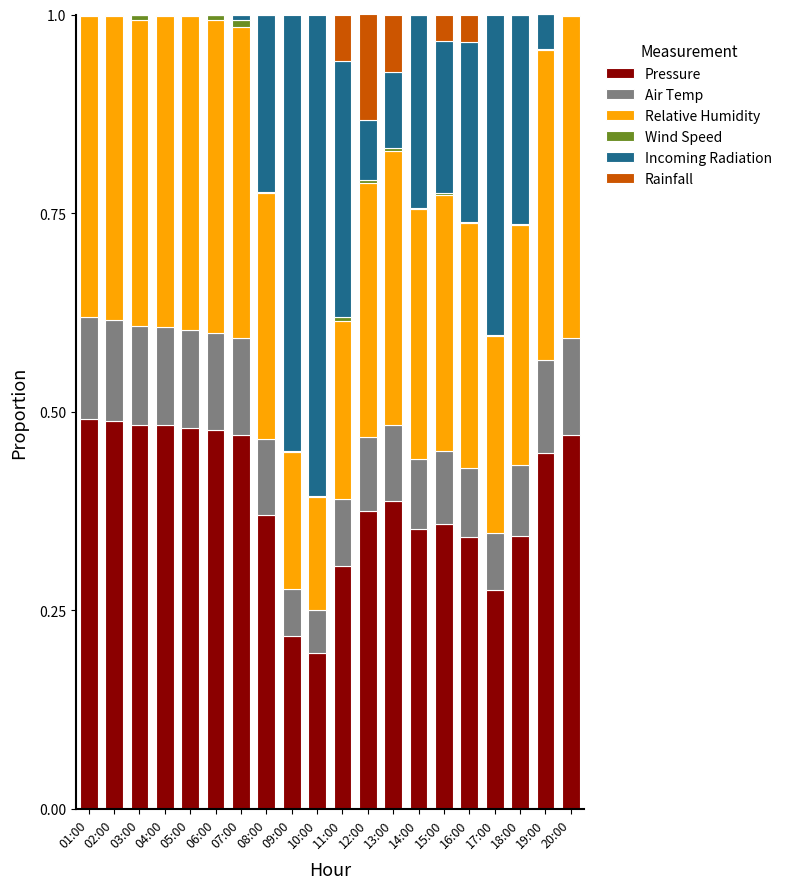

What is the total value across all series at 04:00?

1.0